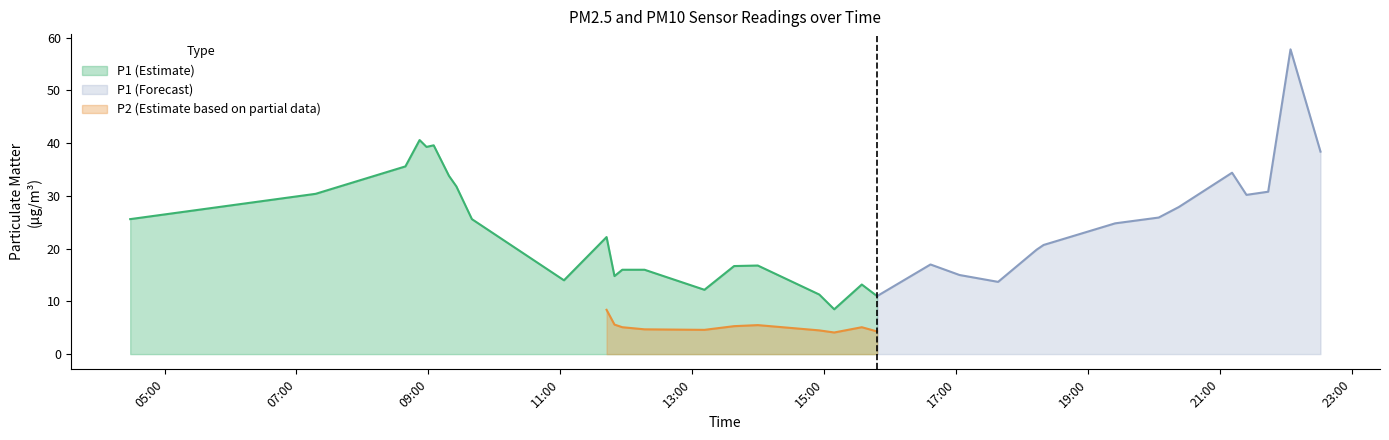

What is the minimum value for P1 (Estimate)?

8.5